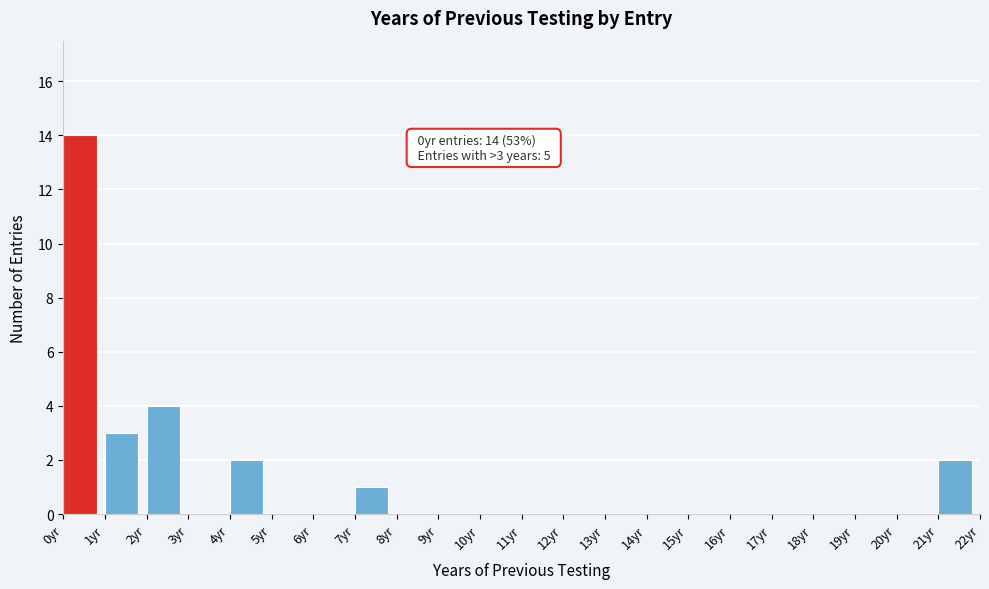

Over which range of the x-axis is the bar tallest?

0 to 1